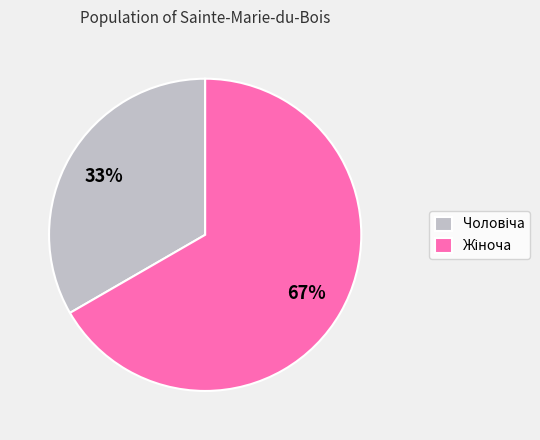

To the nearest percent, what is the average slice percentage?

50%